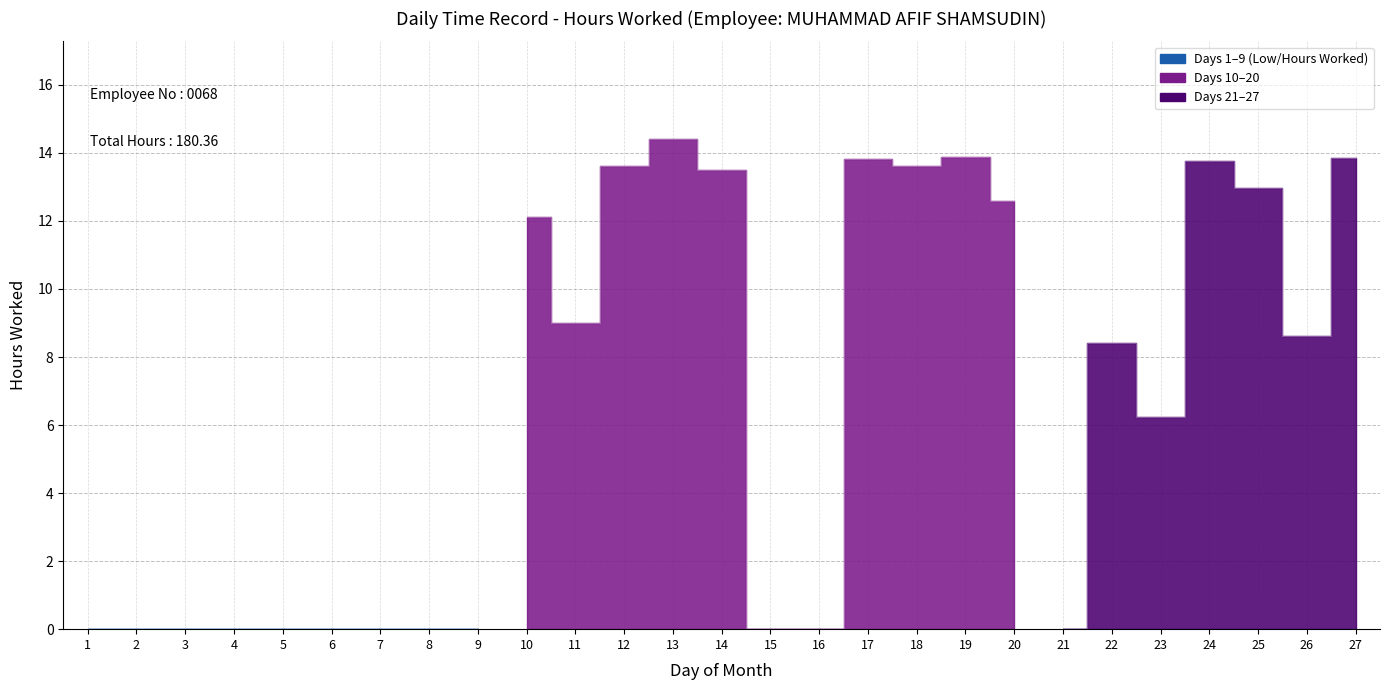

What is the change in value from 1 to 17?

+13.8